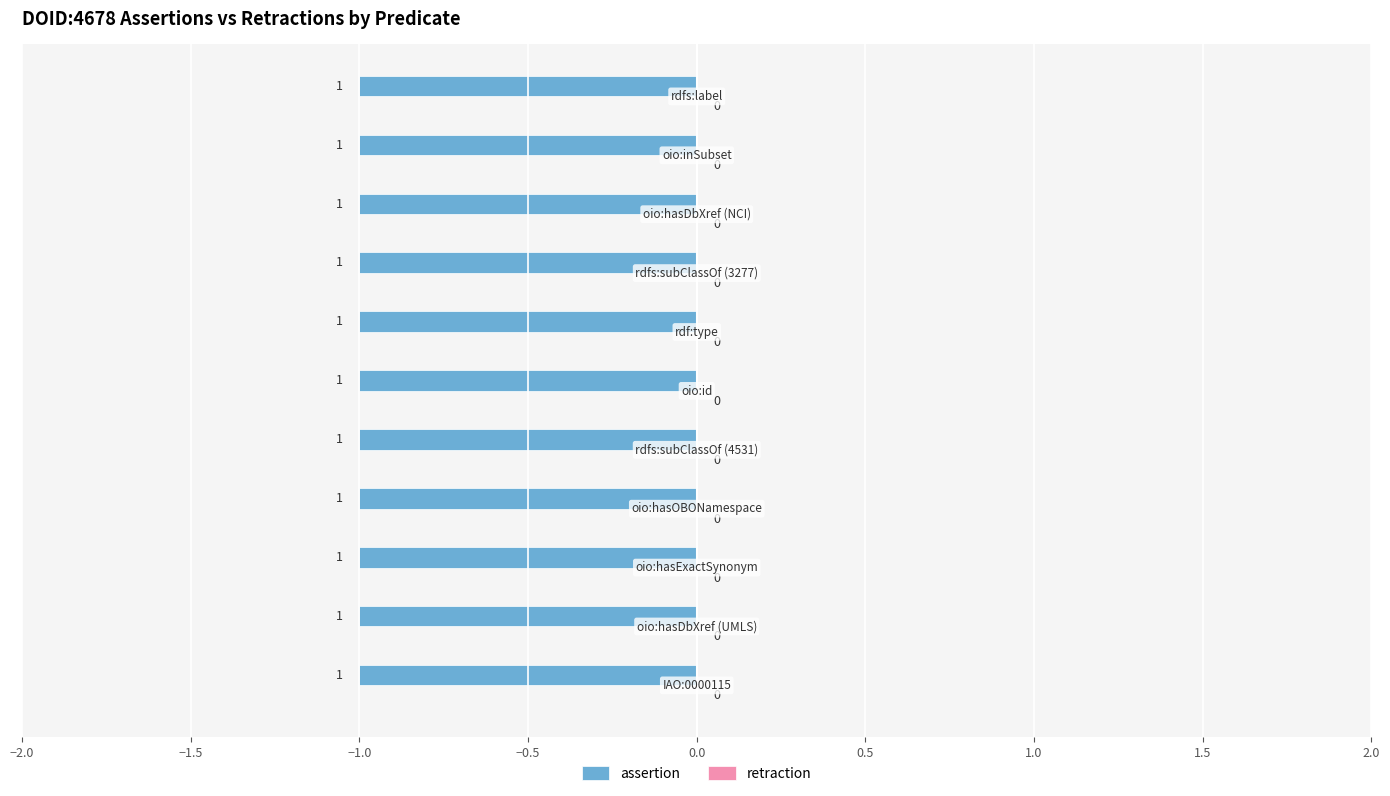

What are all the series names shown in the legend?

assertion, retraction